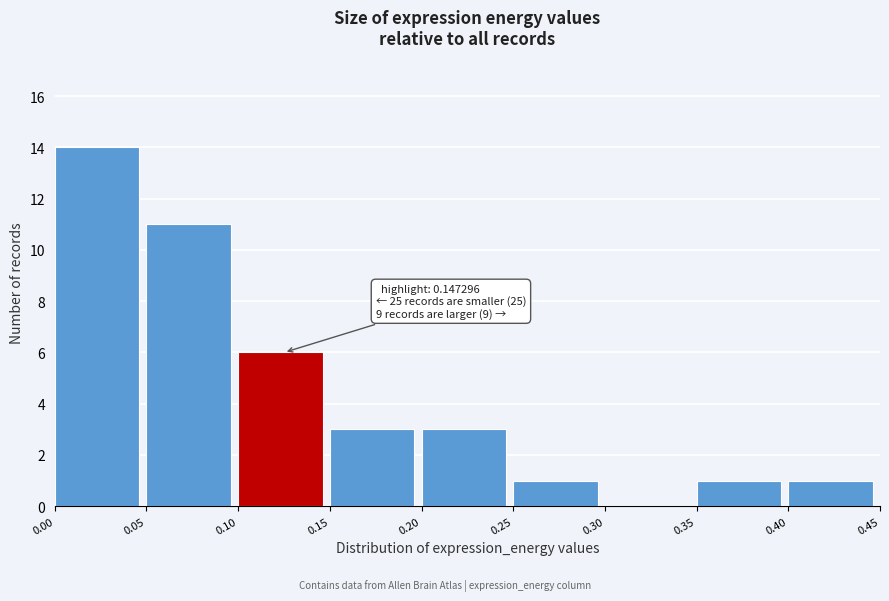

Over which range of the x-axis is the bar tallest?

0.00 to 0.05